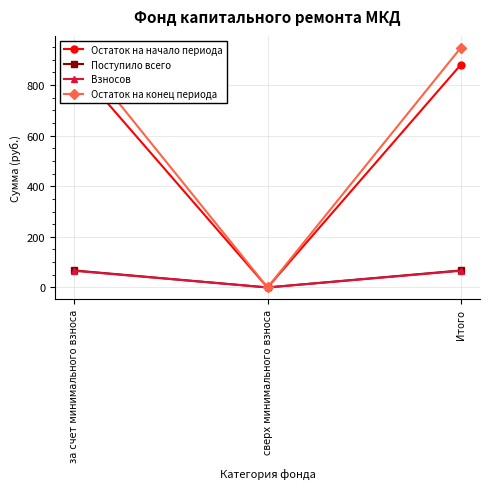

Is it true that Остаток на начало периода equals 270.1 at сверх минимального взноса?

False